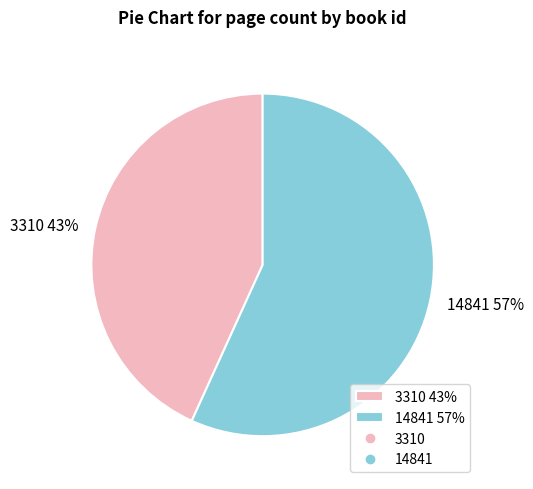

Do 3310 43% and 14841 57% together represent more than half of the pie?

Yes